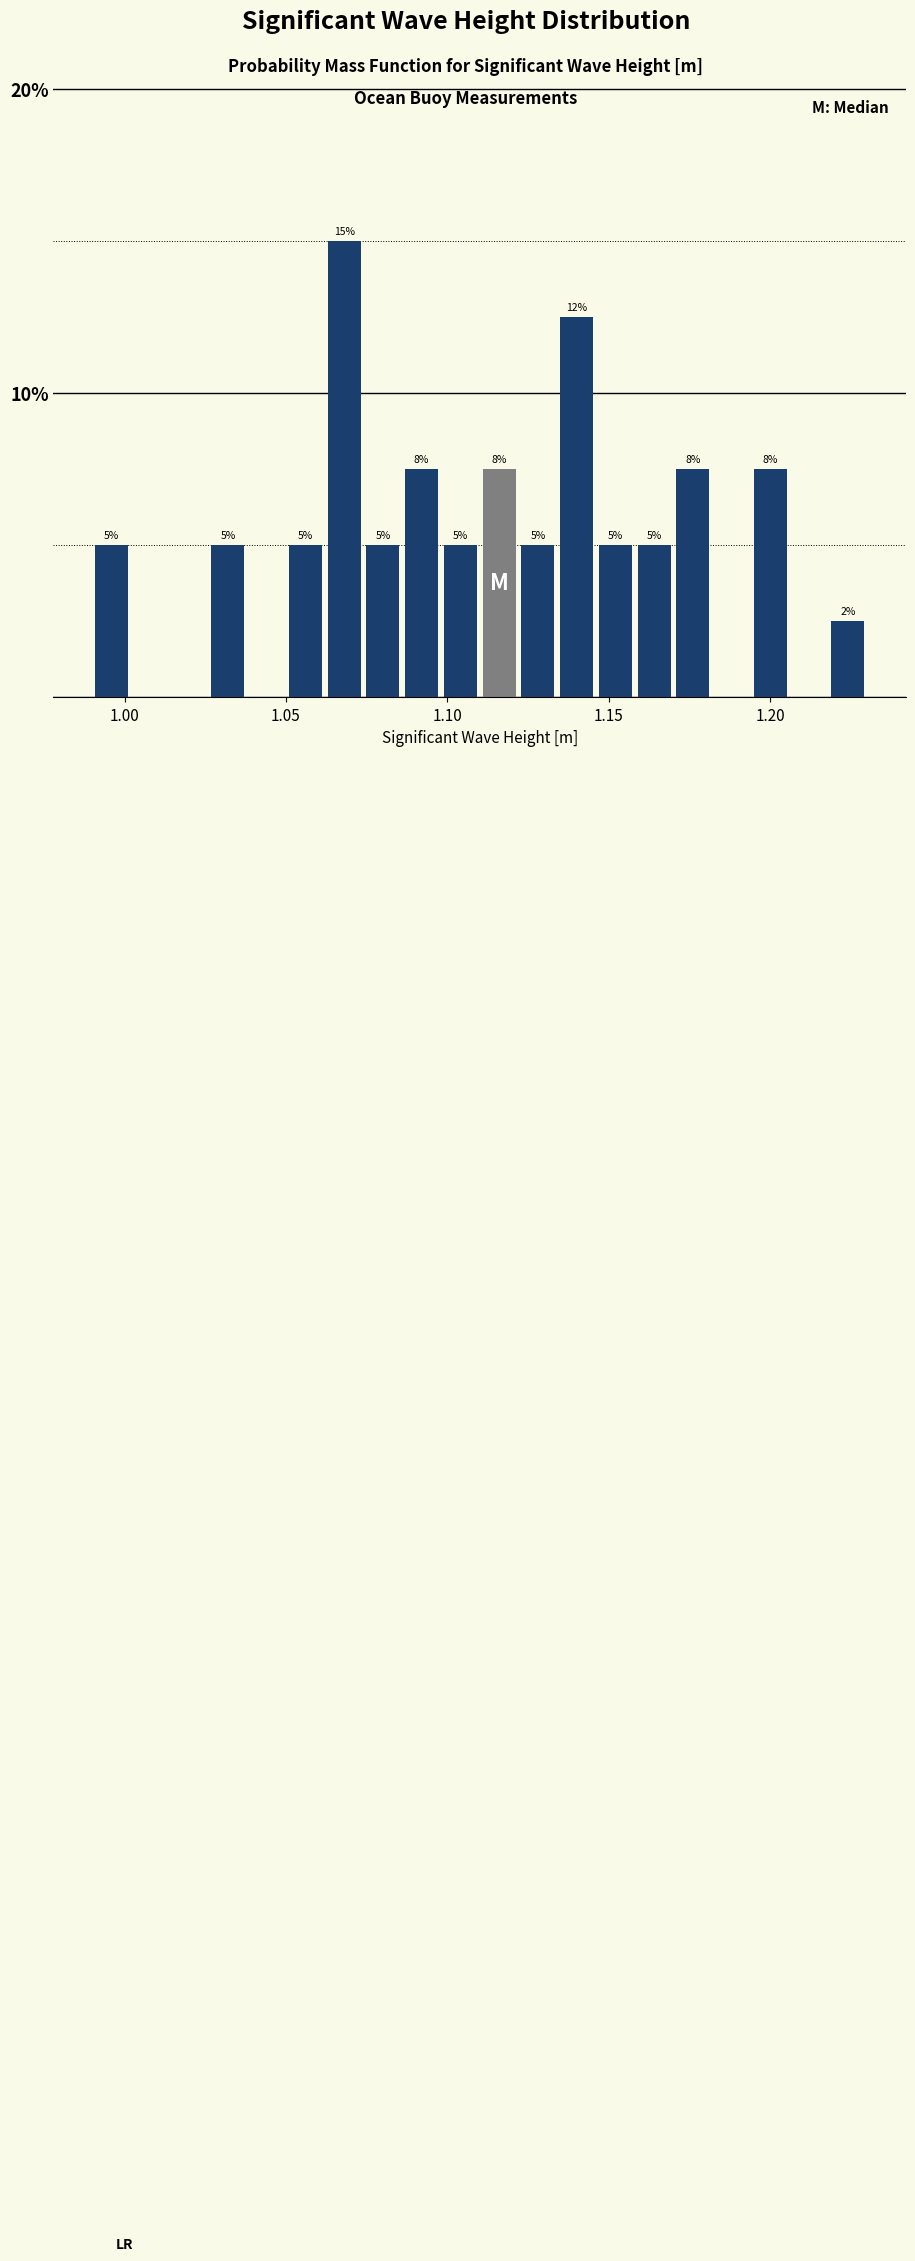

Read against the x-axis, roughly where is the centre of the tallest bar?

1.070